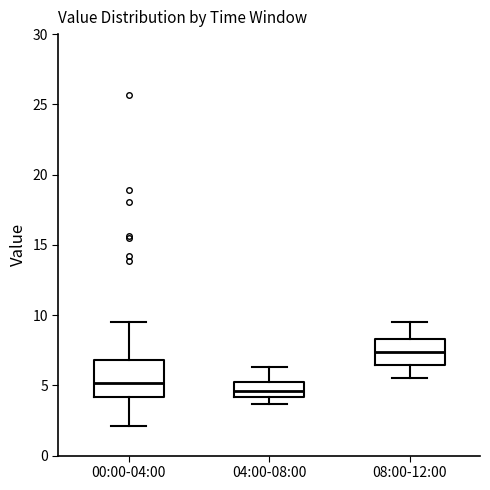

Comparing the boxes themselves (not the whiskers), which one is the tallest?

00:00-04:00